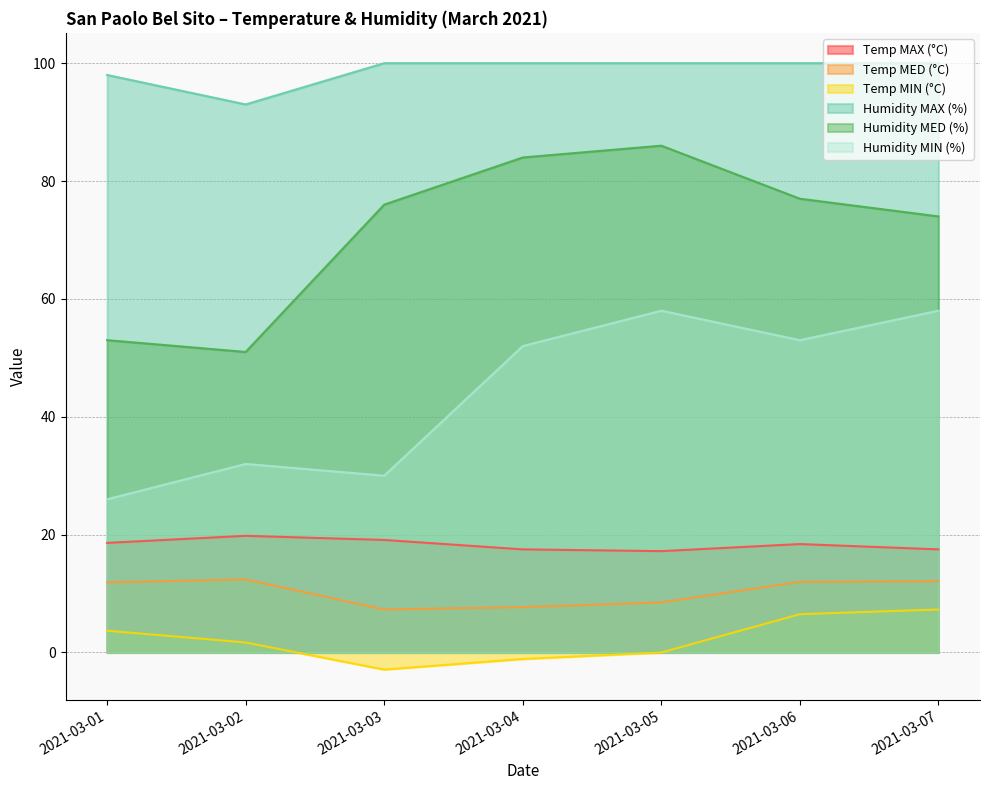

What is the maximum value shown in the chart?

100.0